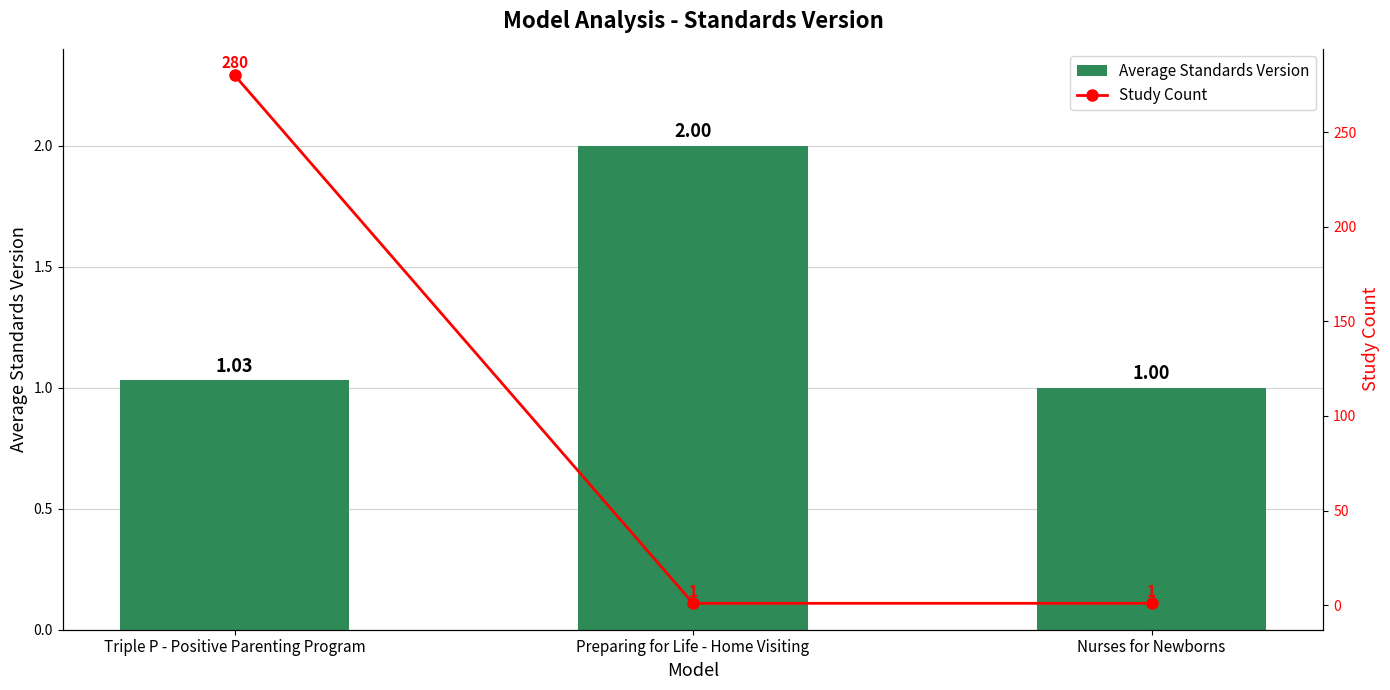

What is the difference between the maximum and second lowest values in the Study Count series?

279.0